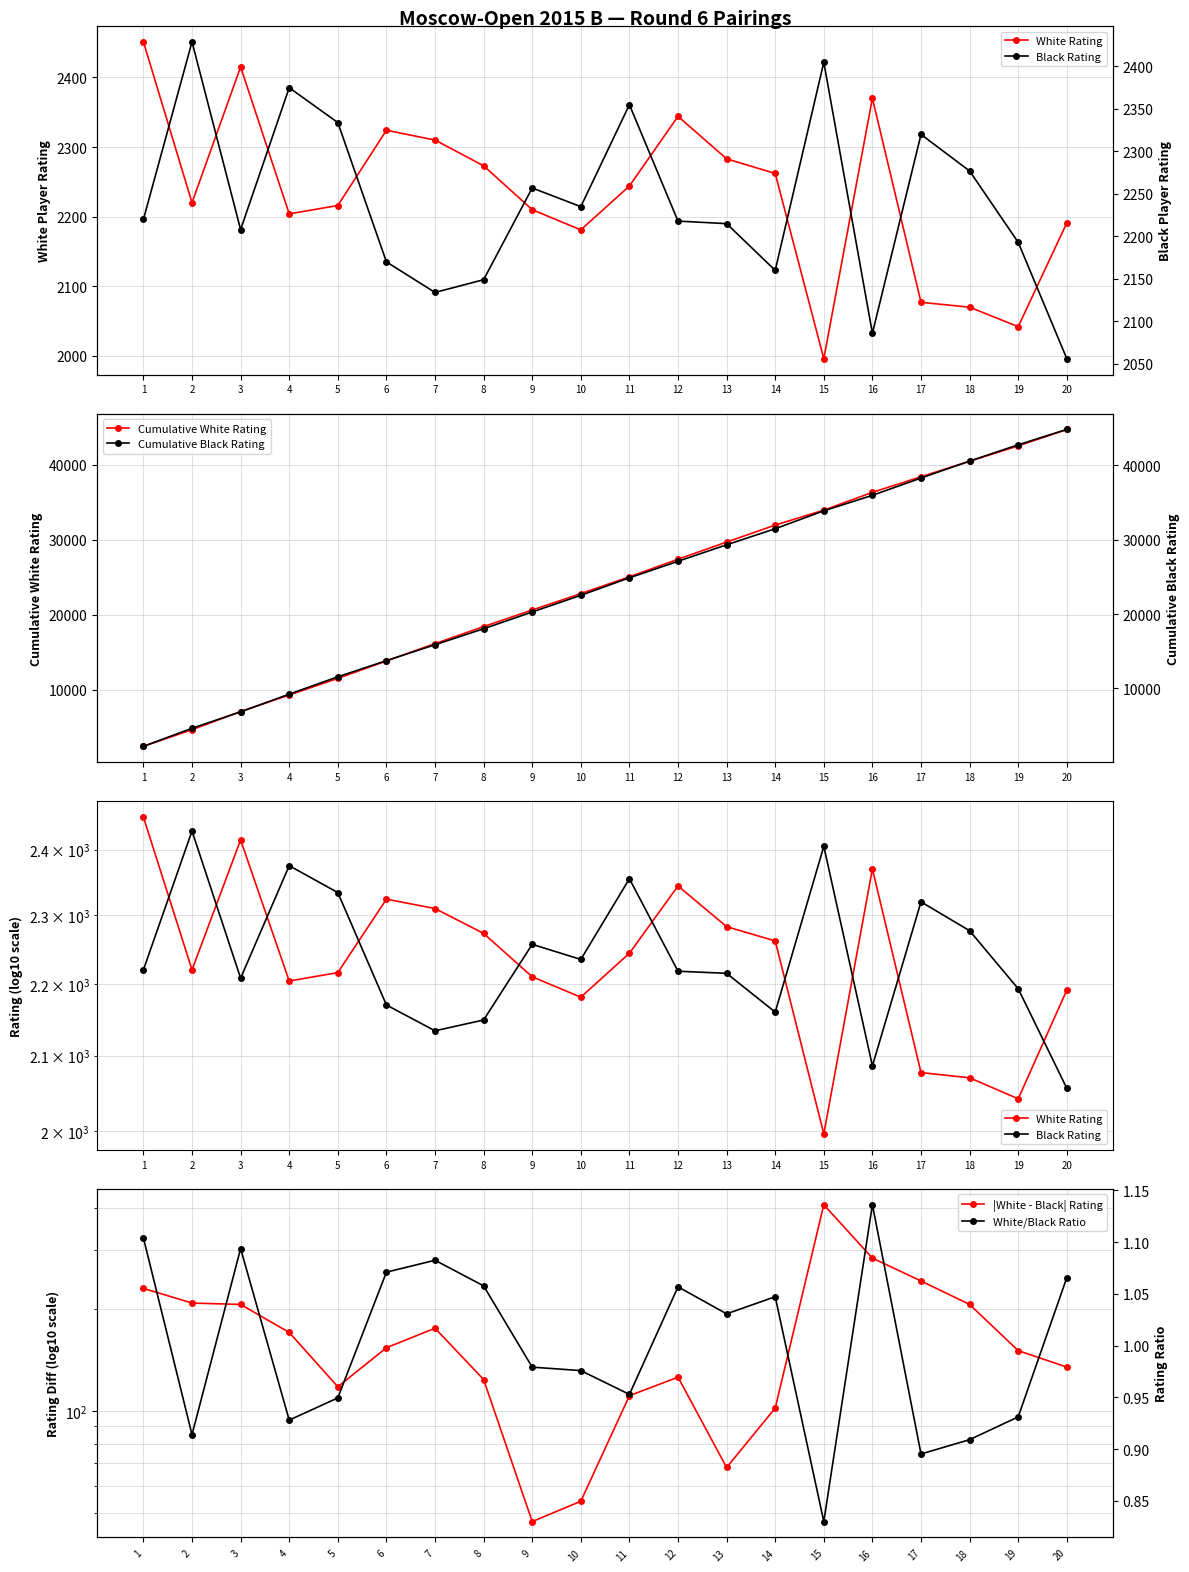

Reading left to right, extract all data points from this chart.

White Rating: 2451.0	2220.0	2415.0	2204.0	2216.0	2324.0	2310.0	2273.0	2210.0	2181.0	2244.0	2344.0	2283.0	2262.0	1996.0	2370.0	2077.0	2070.0	2042.0	2191.0
Cumulative White Rating: 2451.0	4671.0	7086.0	9290.0	11506.0	13830.0	16140.0	18413.0	20623.0	22804.0	25048.0	27392.0	29675.0	31937.0	33933.0	36303.0	38380.0	40450.0	42492.0	44683.0
Black Rating: 2220.0	2429.0	2208.0	2375.0	2334.0	2170.0	2134.0	2149.0	2257.0	2235.0	2355.0	2218.0	2215.0	2160.0	2405.0	2086.0	2320.0	2277.0	2193.0	2056.0
|White - Black| Rating: 231.0	209.0	207.0	171.0	118.0	154.0	176.0	124.0	47.0	54.0	111.0	126.0	68.0	102.0	409.0	284.0	243.0	207.0	151.0	135.0
Cumulative Black Rating: 2220.0	4649.0	6857.0	9232.0	11566.0	13736.0	15870.0	18019.0	20276.0	22511.0	24866.0	27084.0	29299.0	31459.0	33864.0	35950.0	38270.0	40547.0	42740.0	44796.0
White/Black Ratio: 1.1	0.9	1.1	0.9	0.9	1.1	1.1	1.1	1.0	1.0	1.0	1.1	1.0	1.0	0.8	1.1	0.9	0.9	0.9	1.1